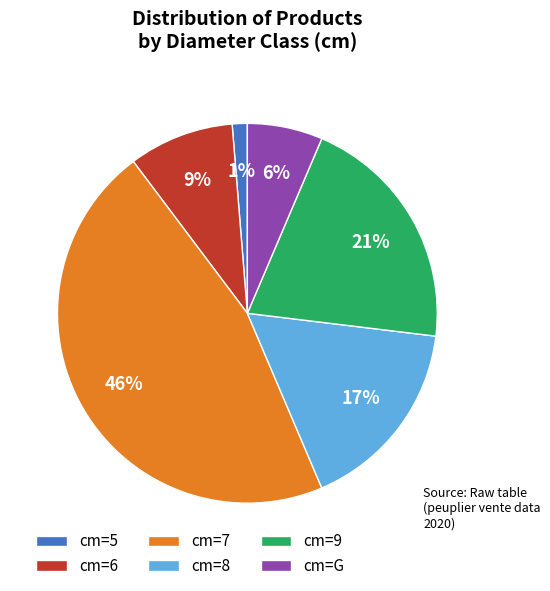

Approximately how many times larger is the value at cm=7 compared to cm=9?

2.2